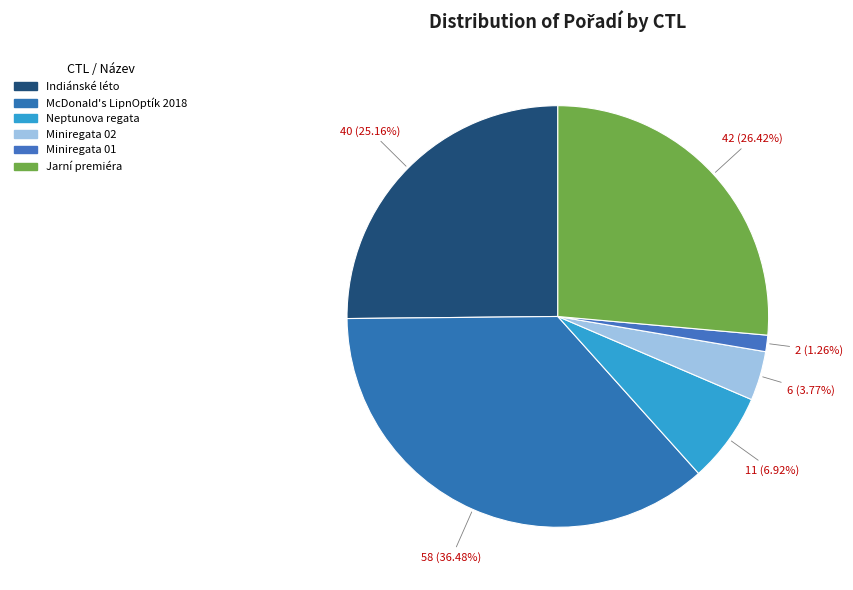

To the nearest percent, what is the difference between the largest and smallest slice percentages?

35%